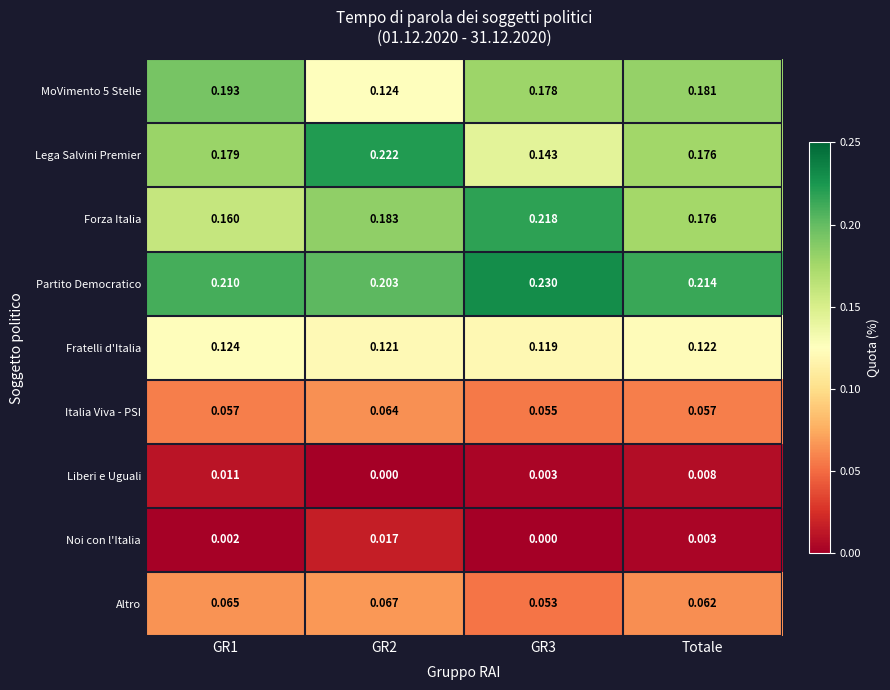

Between GR1 and GR3, which series saw the biggest shift?

Forza Italia